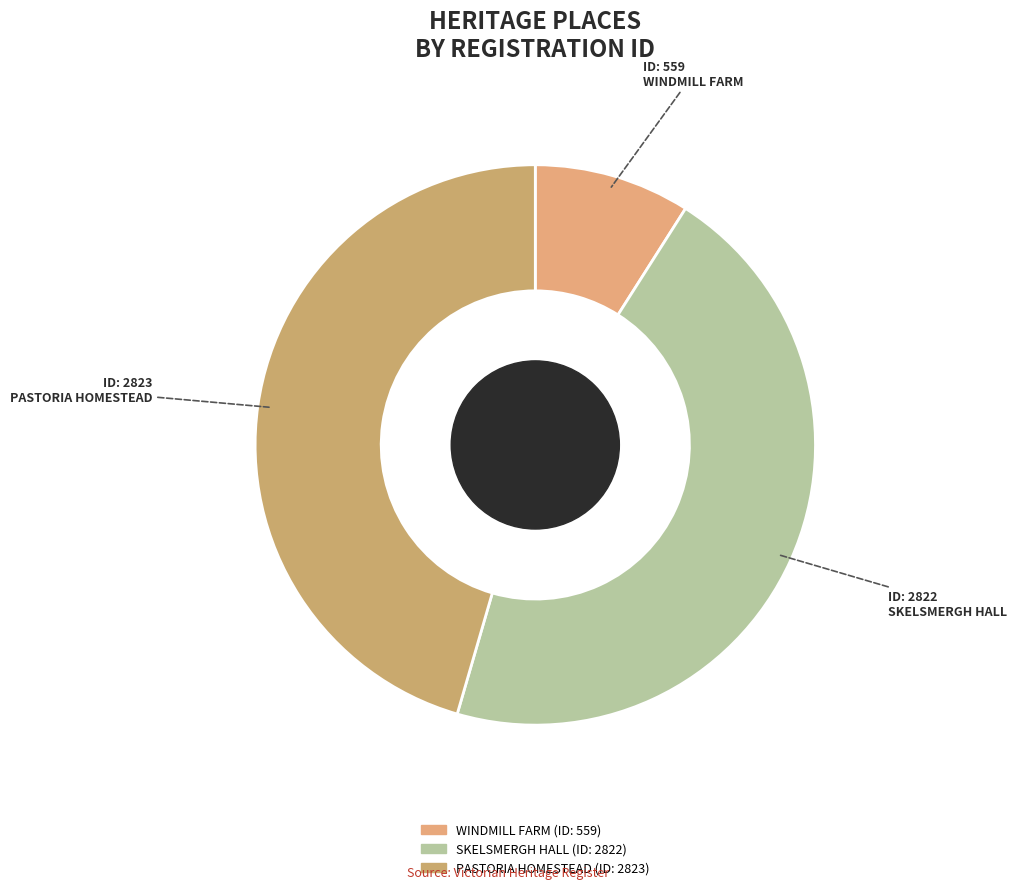

True or false: SKELSMERGH HALL accounts for 45% of the total.

True